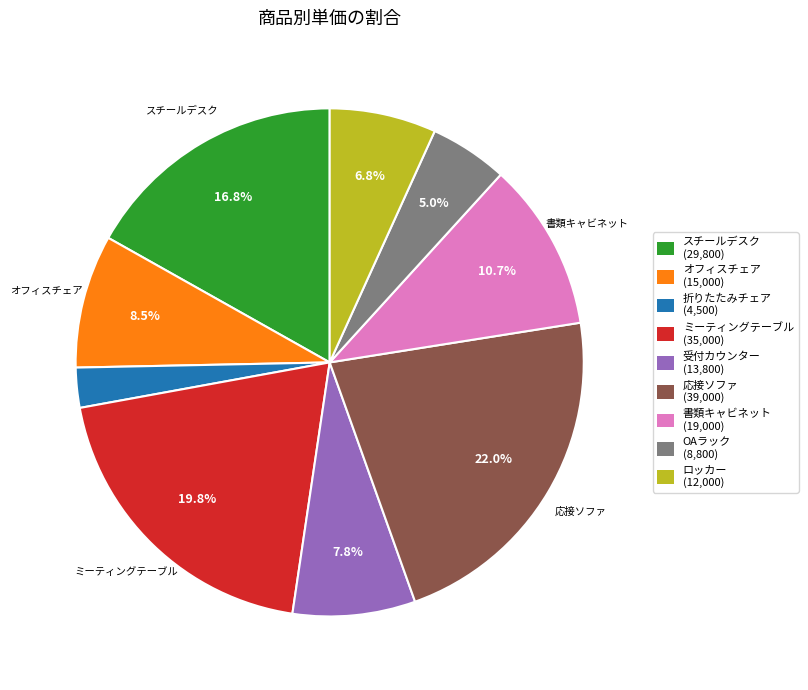

Do オフィスチェア and スチールデスク together represent more than half of the pie?

No